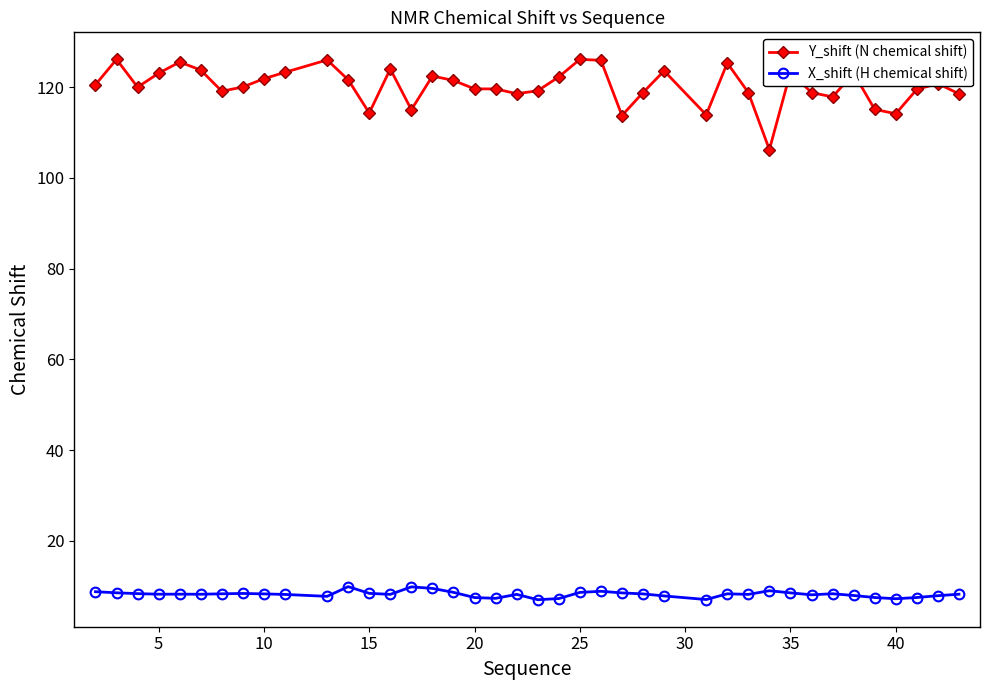

True or false: X_shift (H chemical shift) and Y_shift (N chemical shift) cross at least once.

False